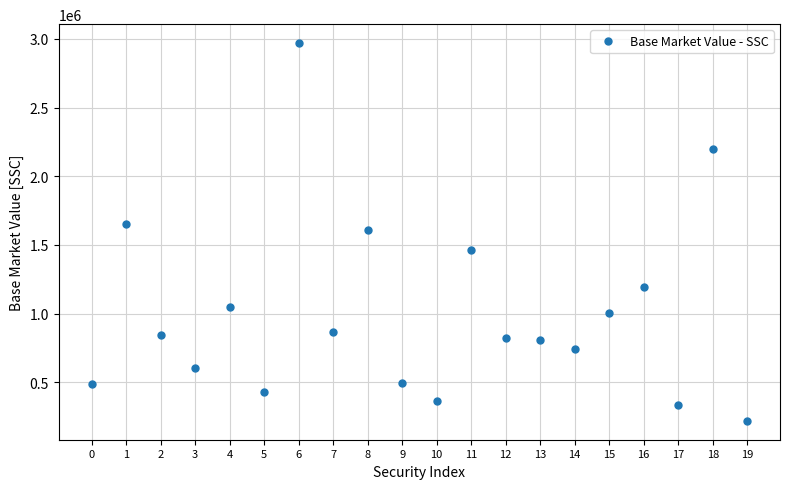

Read the value at 13.

807024.0